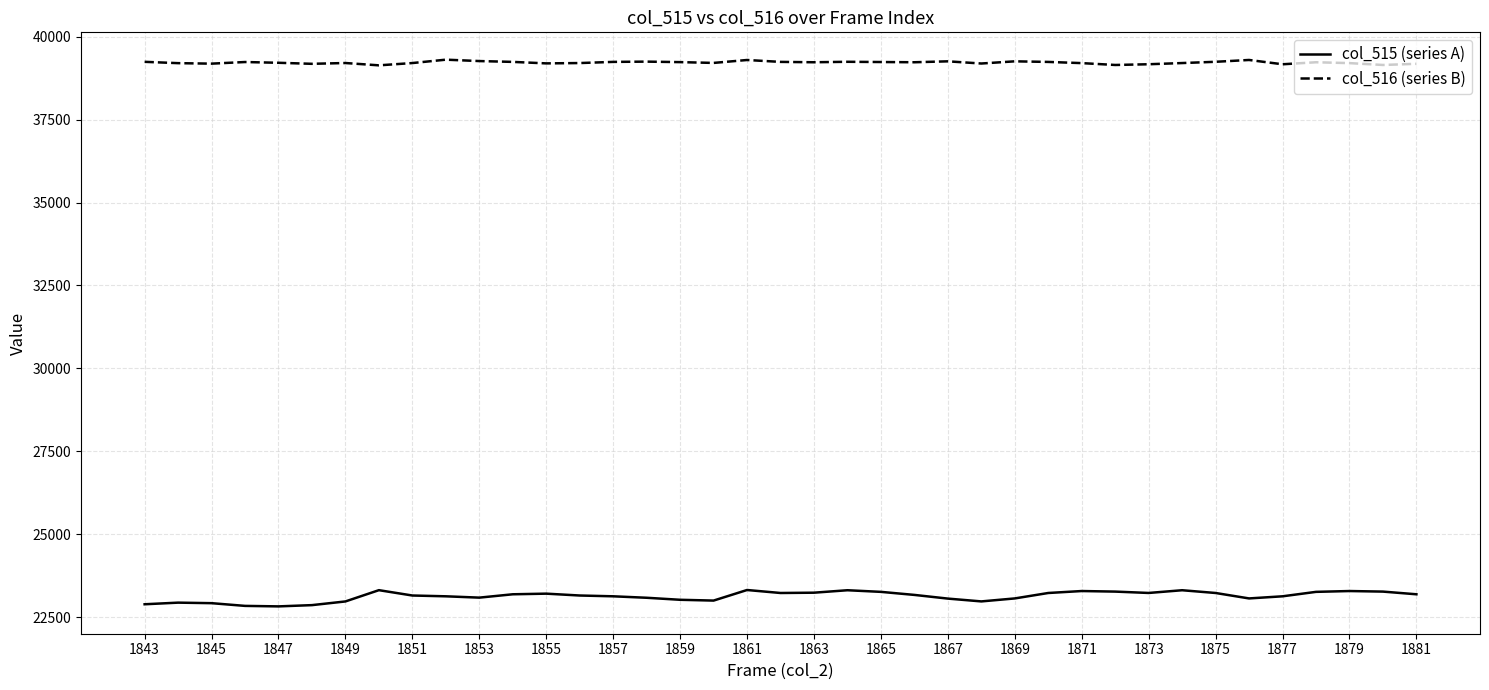

Rank the series by their average value, from lowest to highest.

col_515 (series A), col_516 (series B)